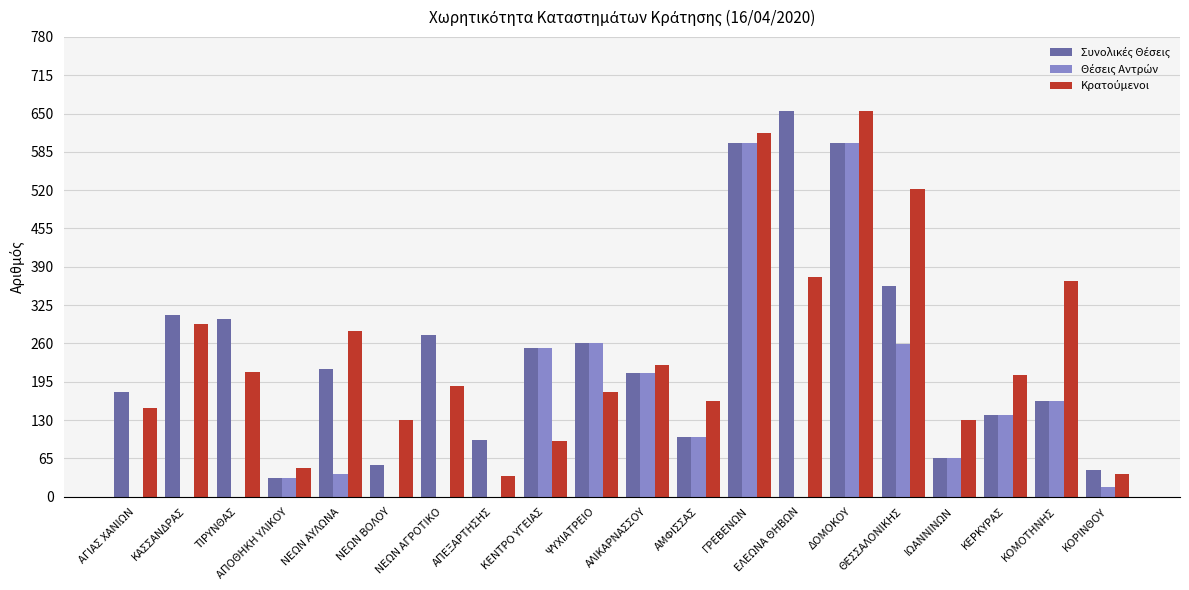

What is the greatest value displayed?

655